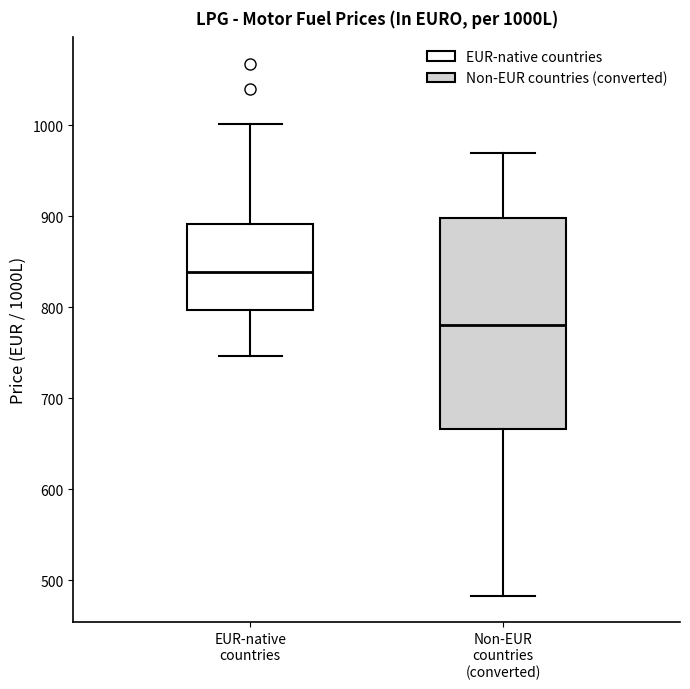

Reading left to right, read every box against the y-axis: the position of its median line, the range the box covers, and the ends of its whiskers. The values are not printed on the chart, so give them approximately, as read against the axis.

EUR-native countries: median 840, box 800 to 890, whiskers 750 to 1000
Non-EUR countries (converted): median 780, box 670 to 900, whiskers 480 to 970